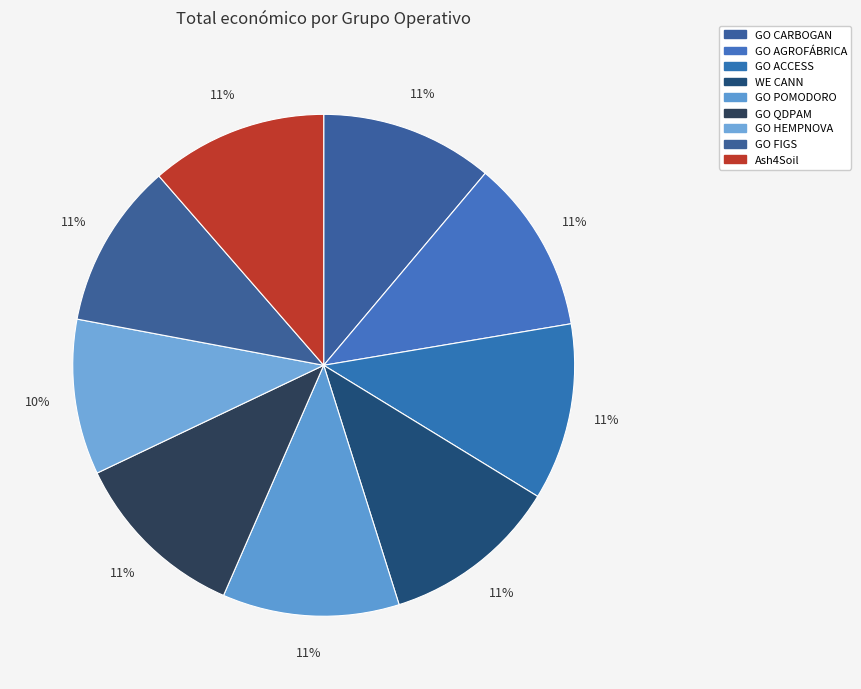

Which category has the biggest portion of the pie?

Ash4Soil